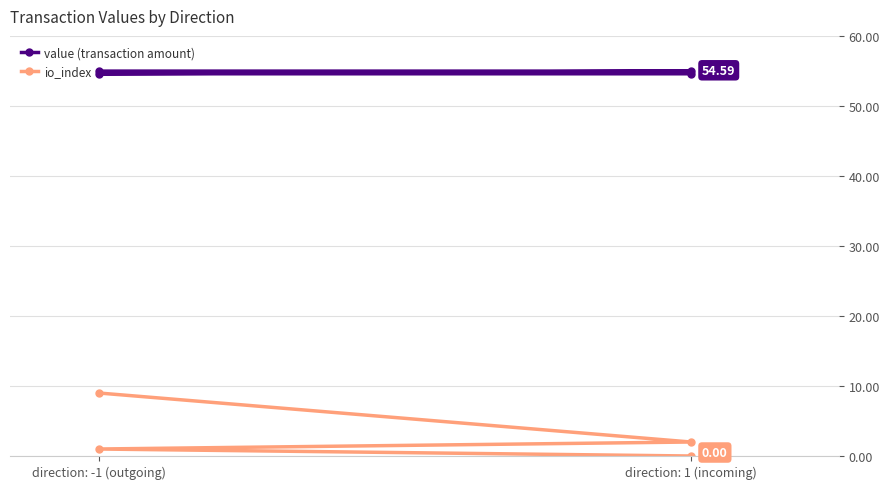

Does the chart display data point markers on the line(s)?

Yes